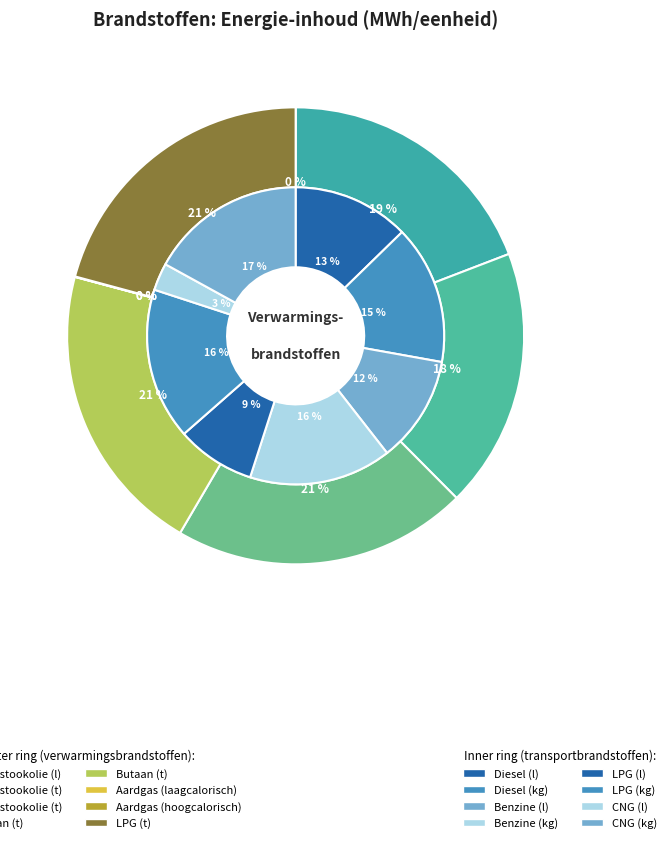

How many segments does this pie chart have?

8